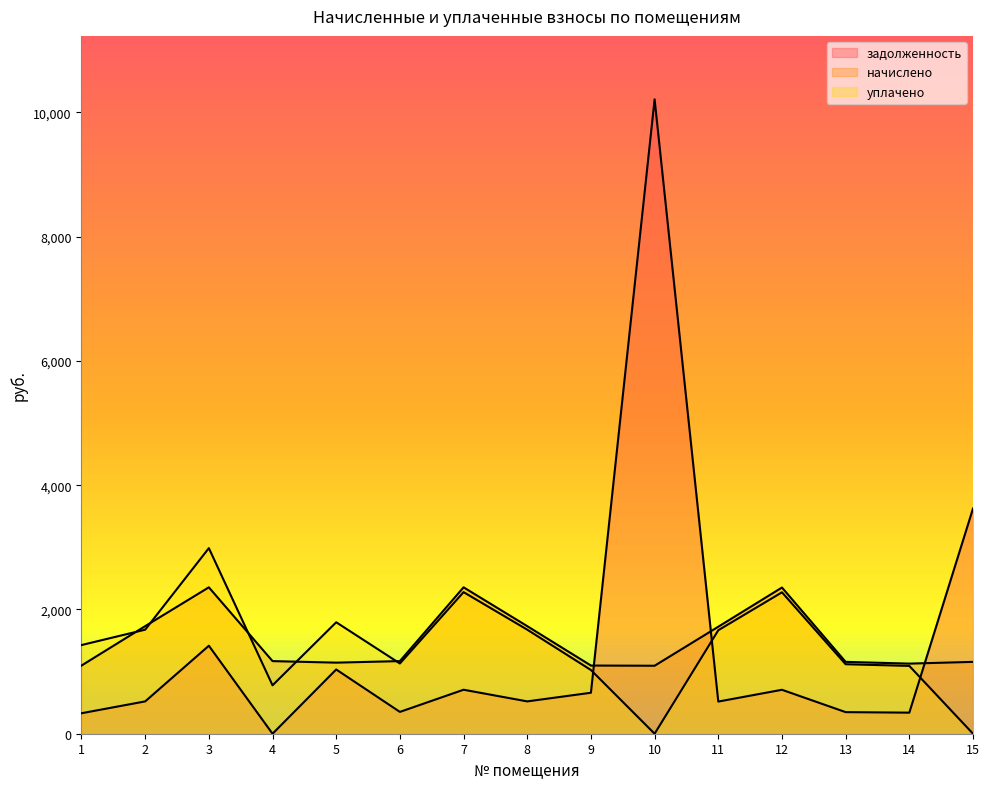

True or false: начислено has a value of 1721.8 at 11.

True